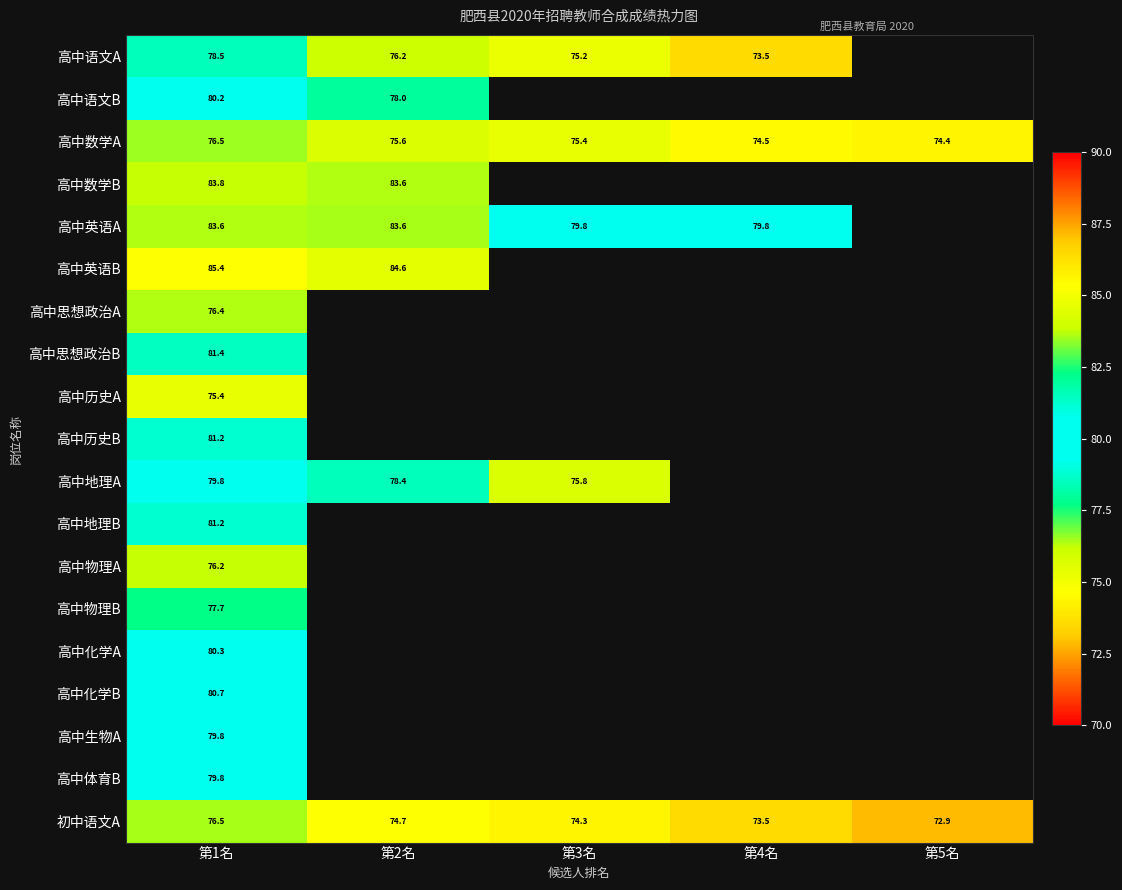

At which label is 高中思想政治B closest to 81?

第1名